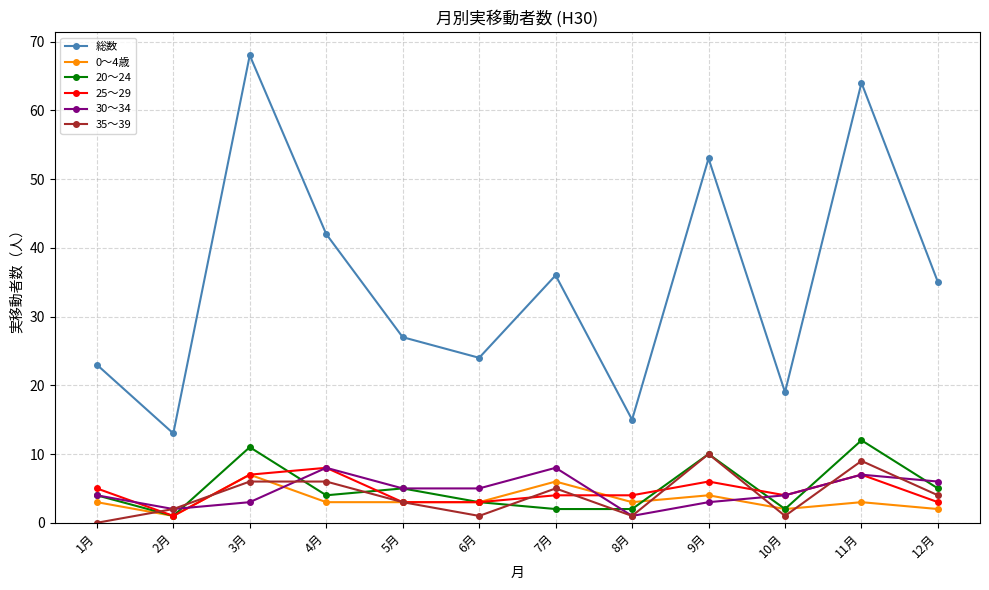

Which series has the largest range (max minus min)?

総数